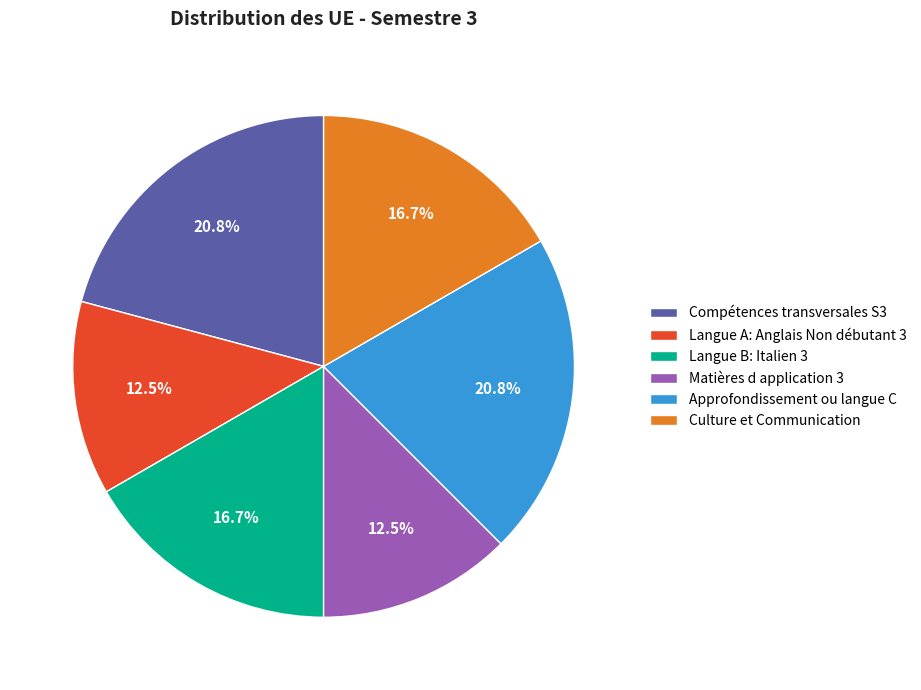

Between Langue A: Anglais Non débutant 3 and Compétences transversales S3, which is larger?

Compétences transversales S3